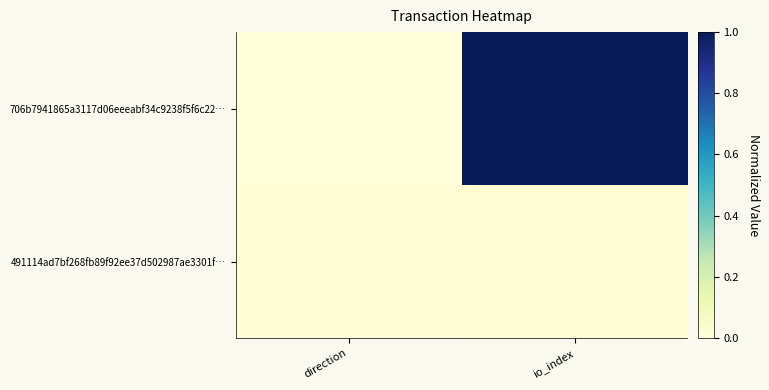

List the series in order of their overall mean, highest first.

706b7941865a3117d06eeeabf34c9238f5f6c22…, 491114ad7bf268fb89f92ee37d502987ae3301f…